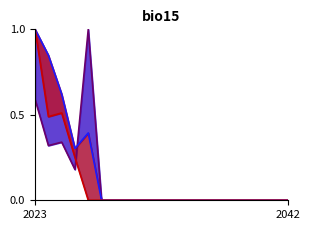

Which series ends up on top after the final intersection of DaveJohnston 1 and DaveJohnston 3?

DaveJohnston 1